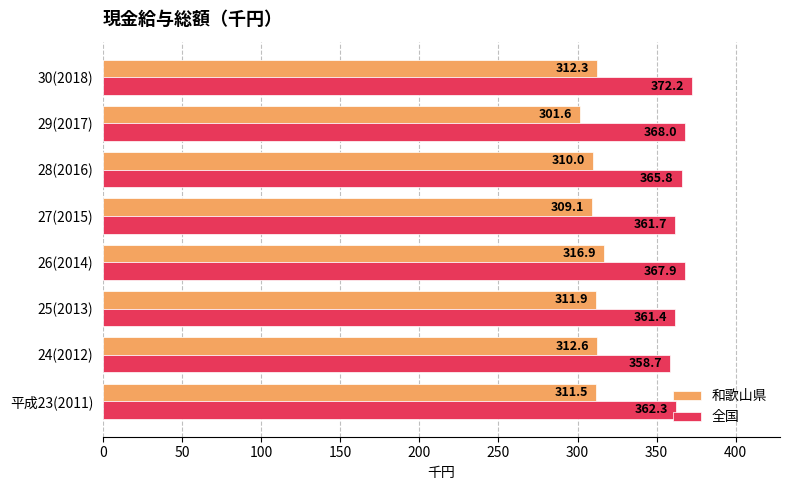

List the series in order of their peak value, lowest first.

和歌山県, 全国